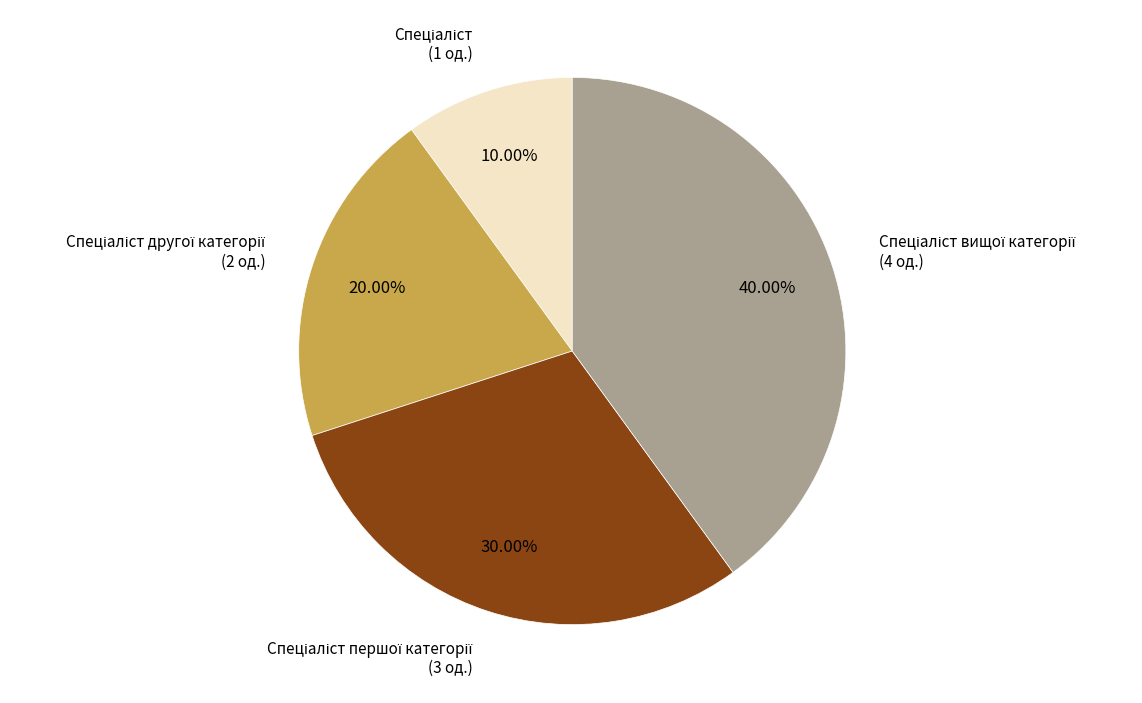

How many segments does this pie chart have?

4